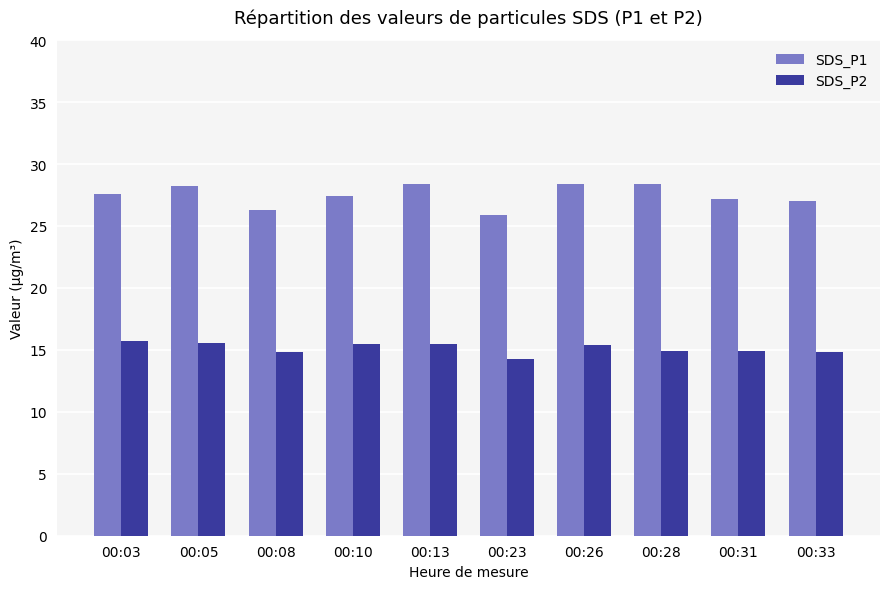

Is the value of SDS_P2 at 00:28 greater than the value of SDS_P1 at 00:28?

No